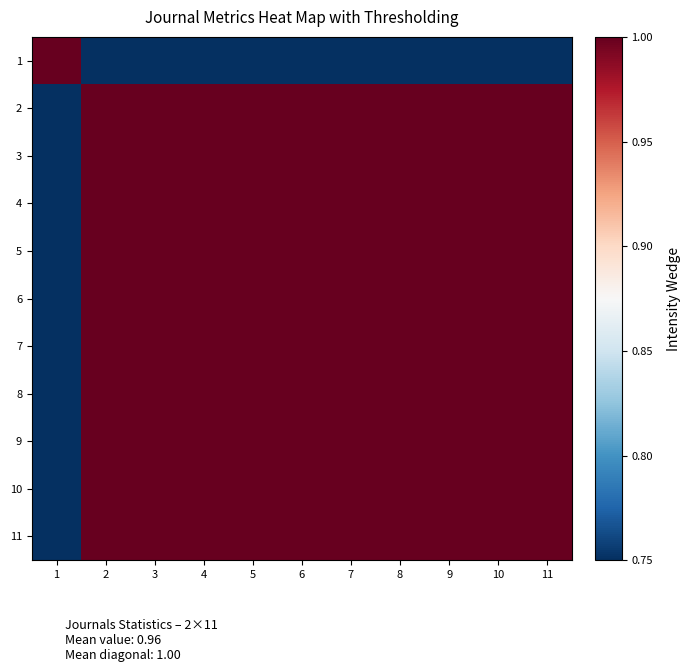

How many categories are shown in the chart?

11